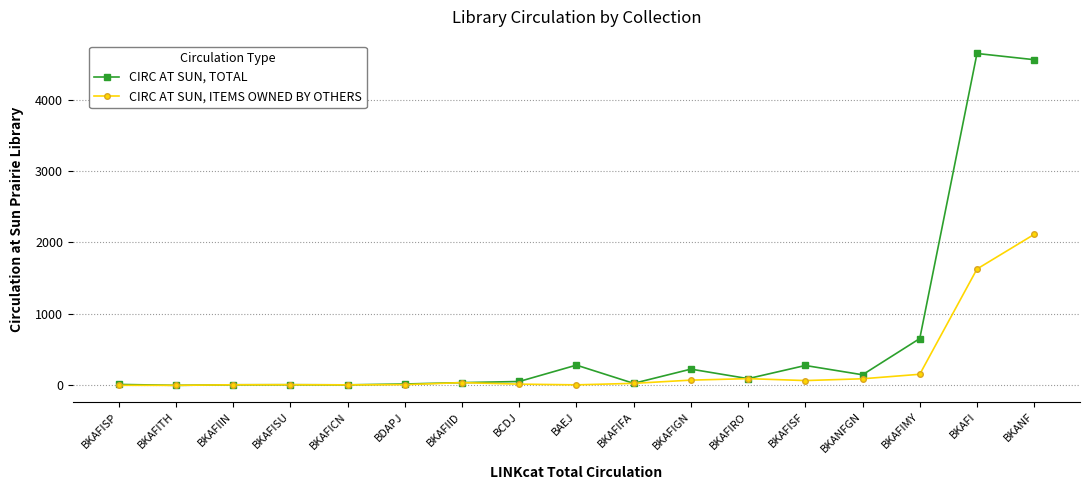

Which series has the widest spread of values?

CIRC AT SUN, TOTAL